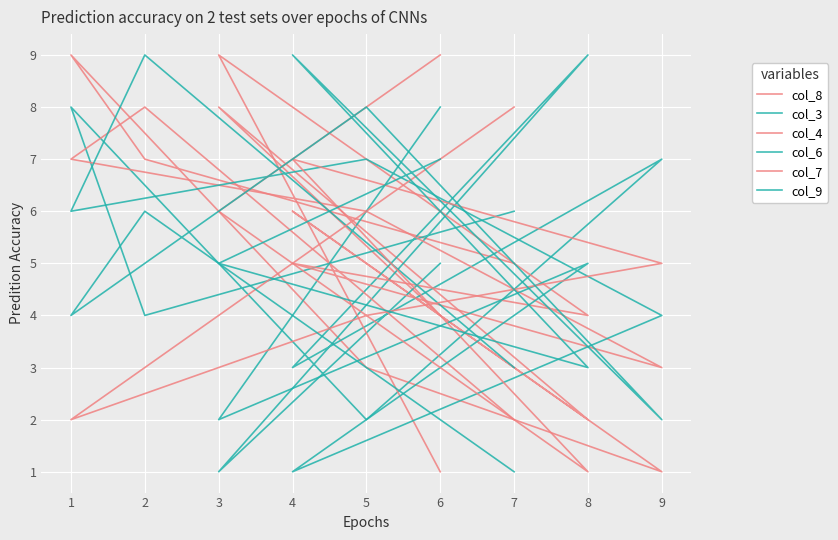

At how many categories does at least one series exceed 3?

9